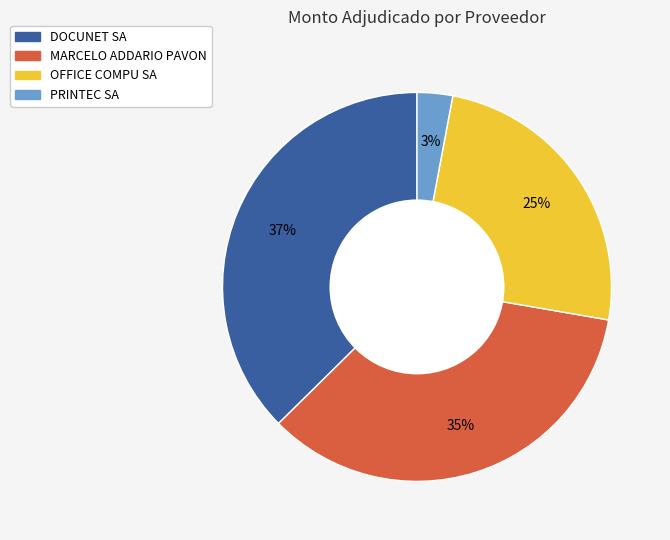

The PRINTEC SA slice represents 3% of the pie. True or false?

True